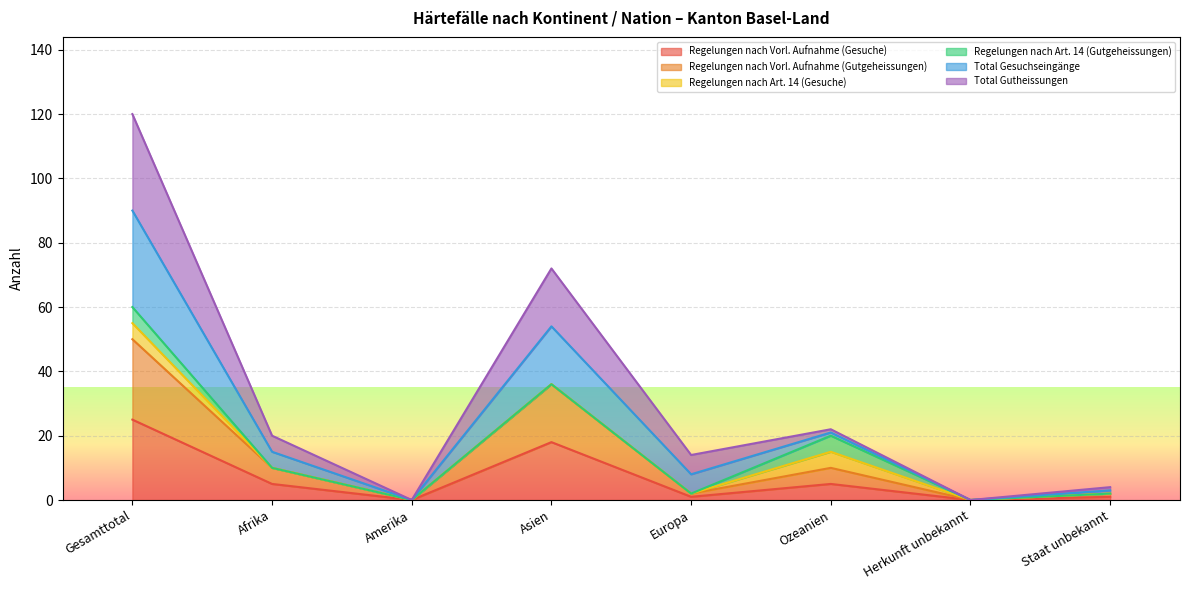

Which series has the largest total across all categories?

Total Gesuchseingänge